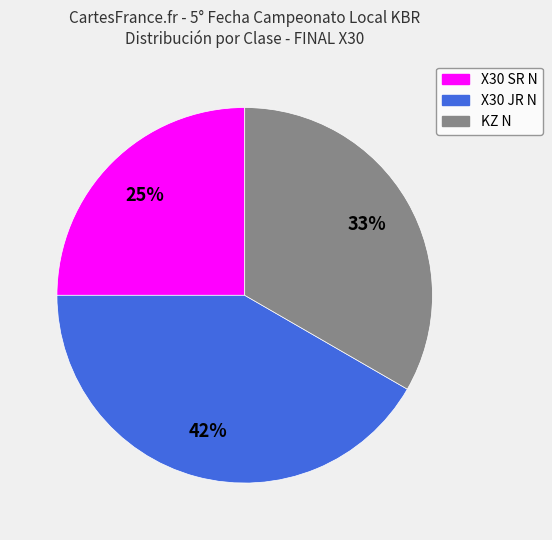

The X30 JR N slice represents 42% of the pie. True or false?

True